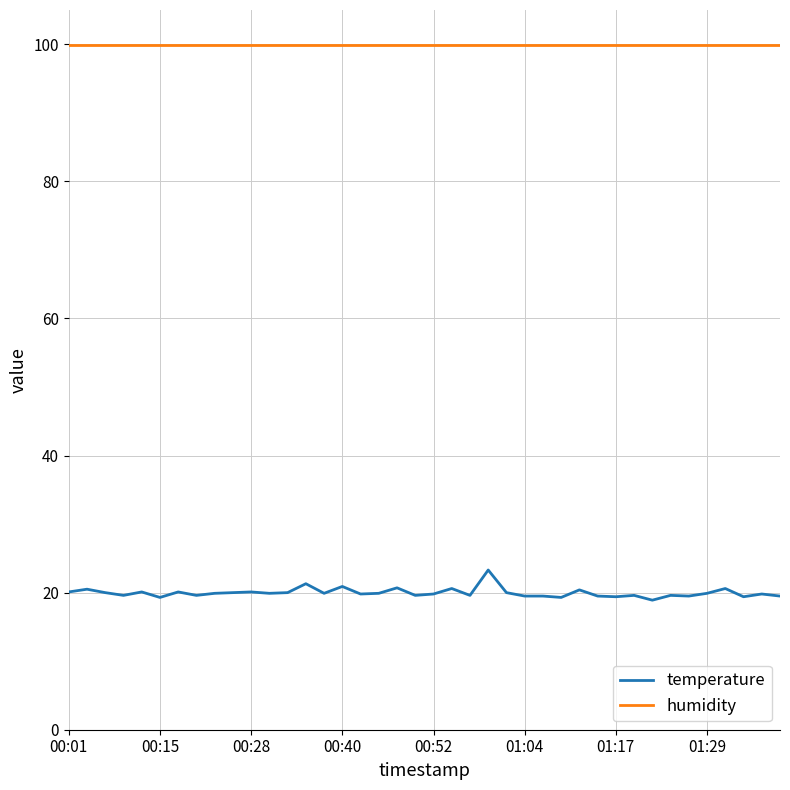

Which series has the widest spread of values?

temperature